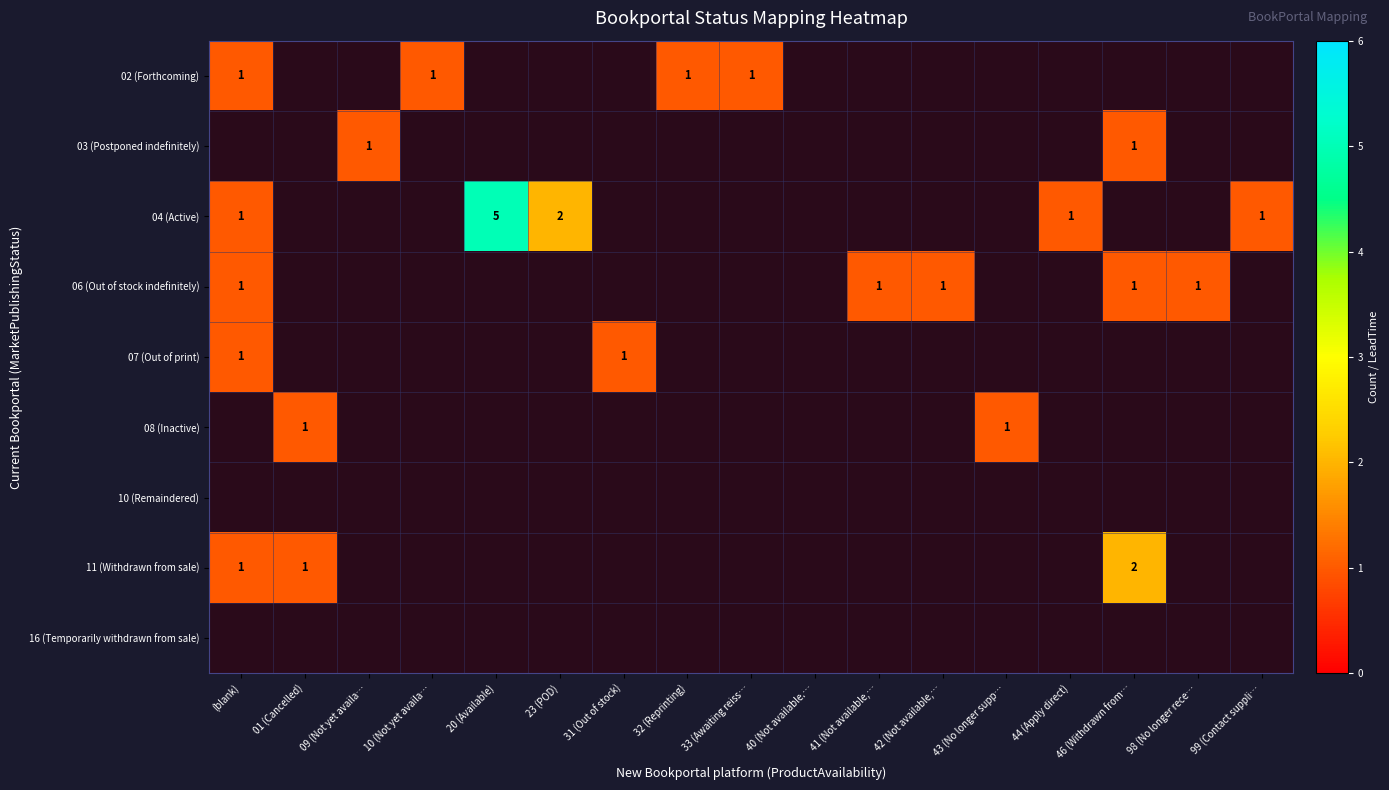

Count the number of data series in this chart.

9